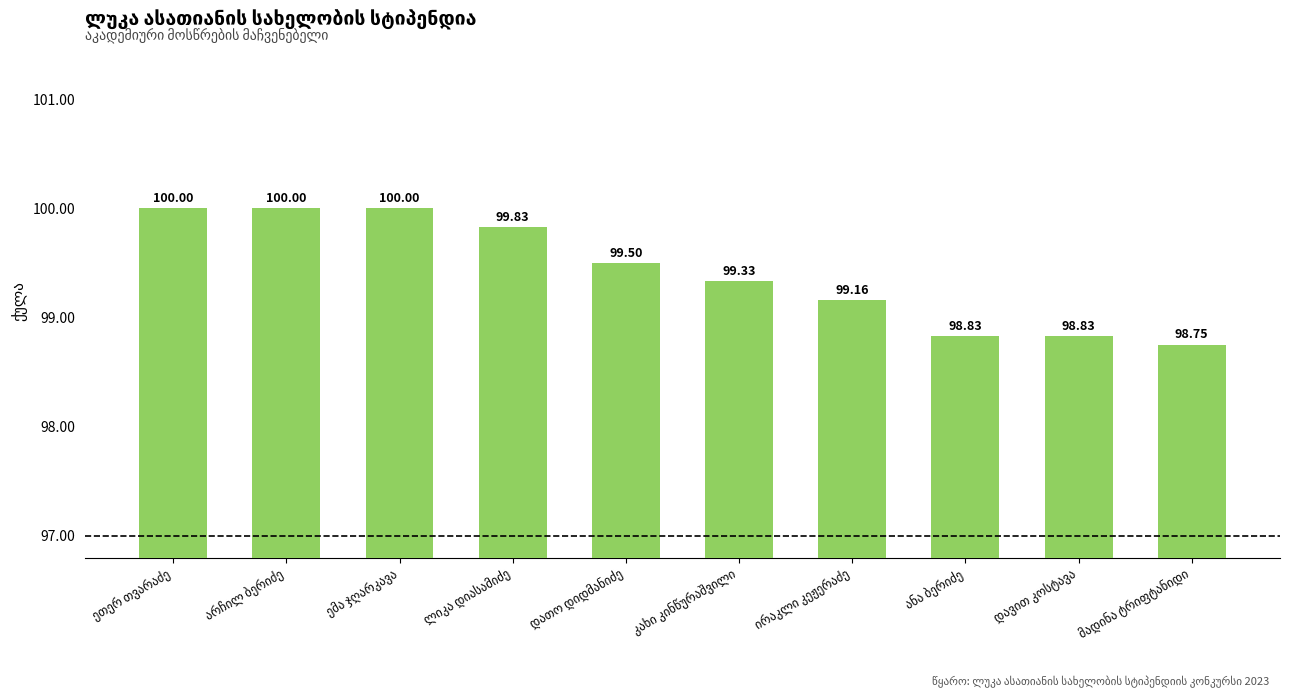

What is the sum of all values?

994.2